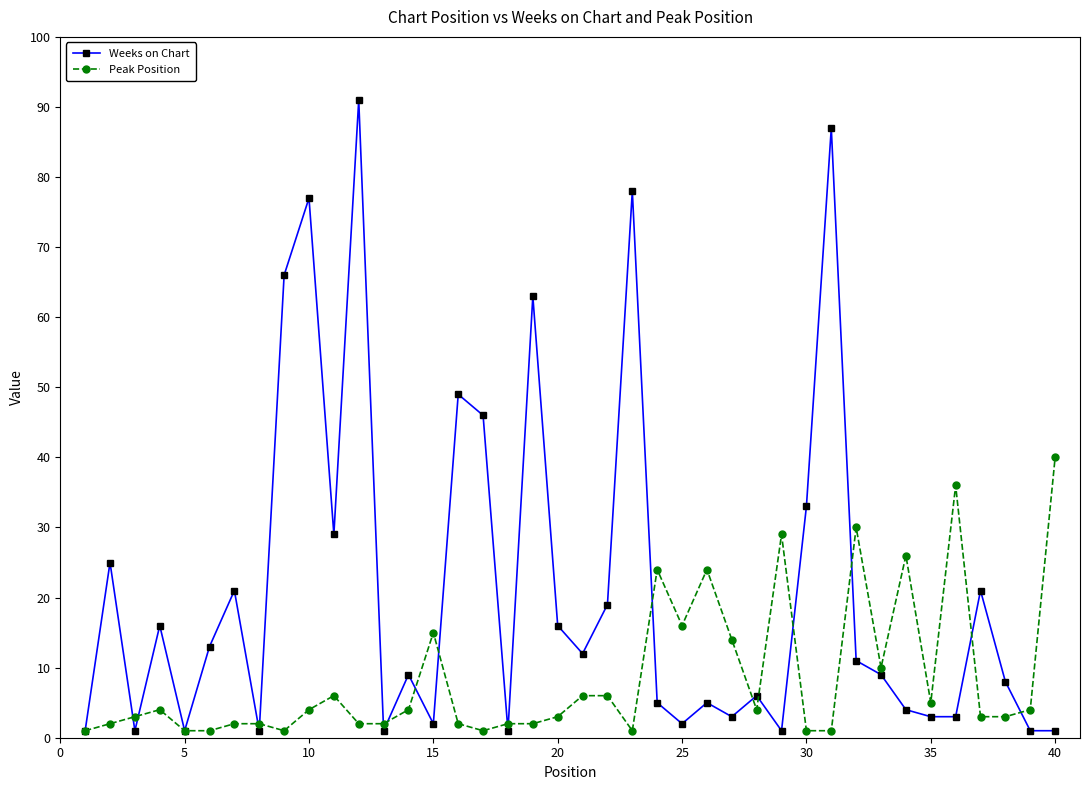

Which series has the largest total across all categories?

Weeks on Chart